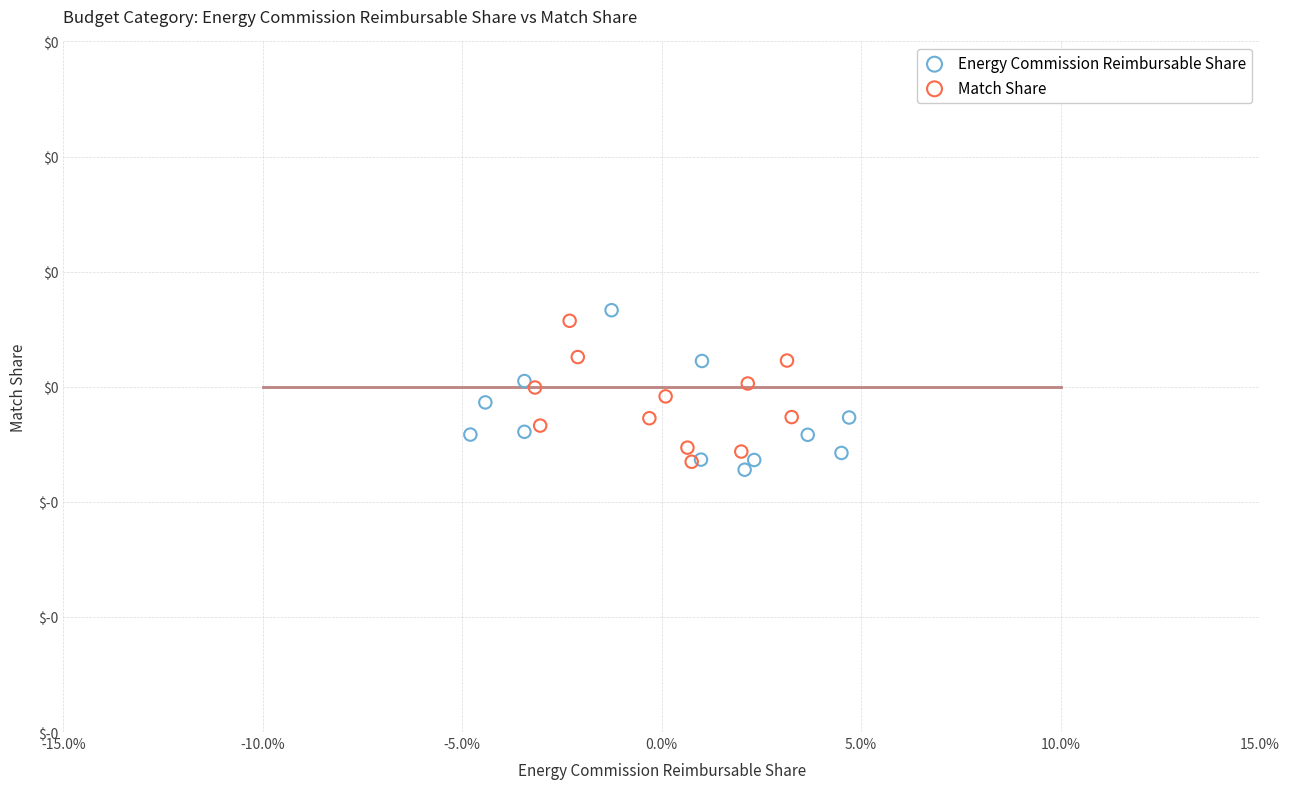

What are all the series names shown in the legend?

Energy Commission Reimbursable Share, Match Share